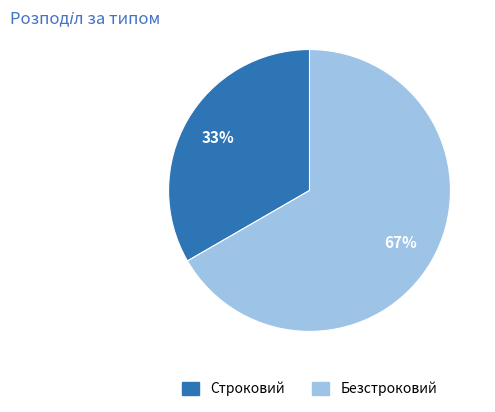

How many segments does this pie chart have?

2